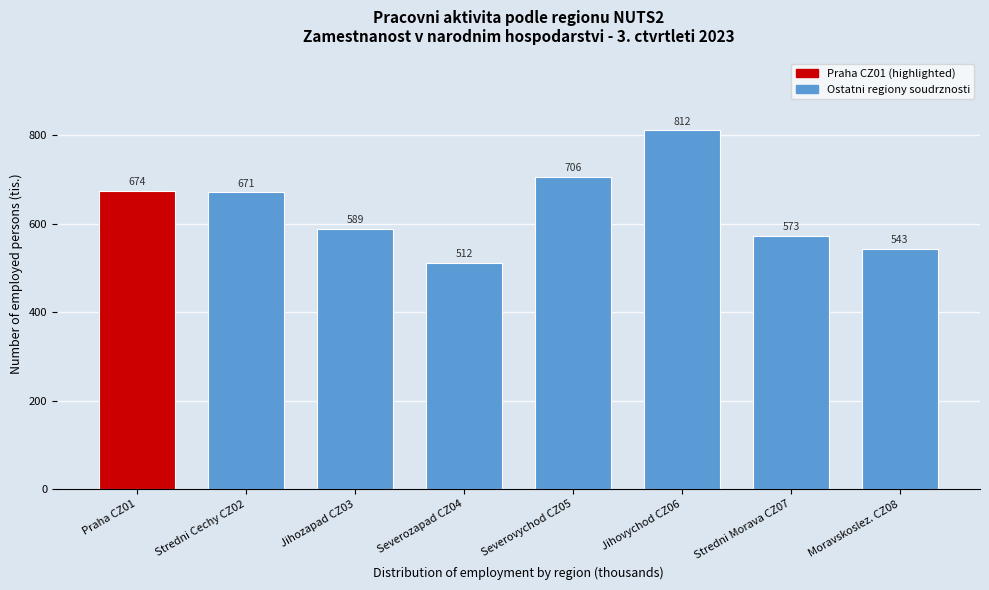

What is the greatest value displayed?

811.9